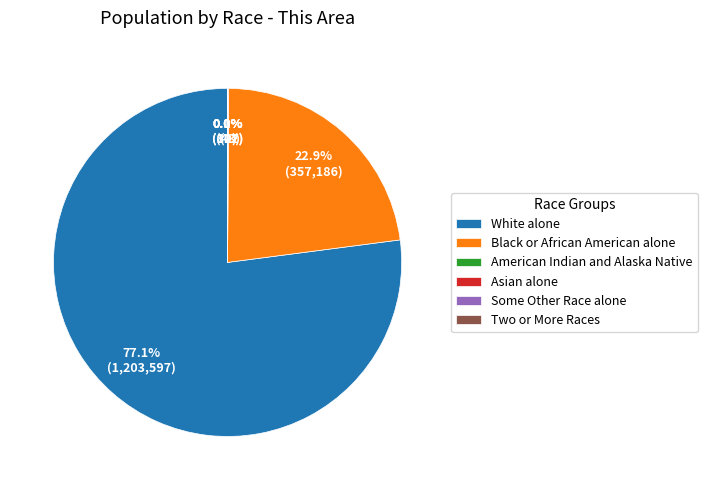

What is the majority slice?

White alone